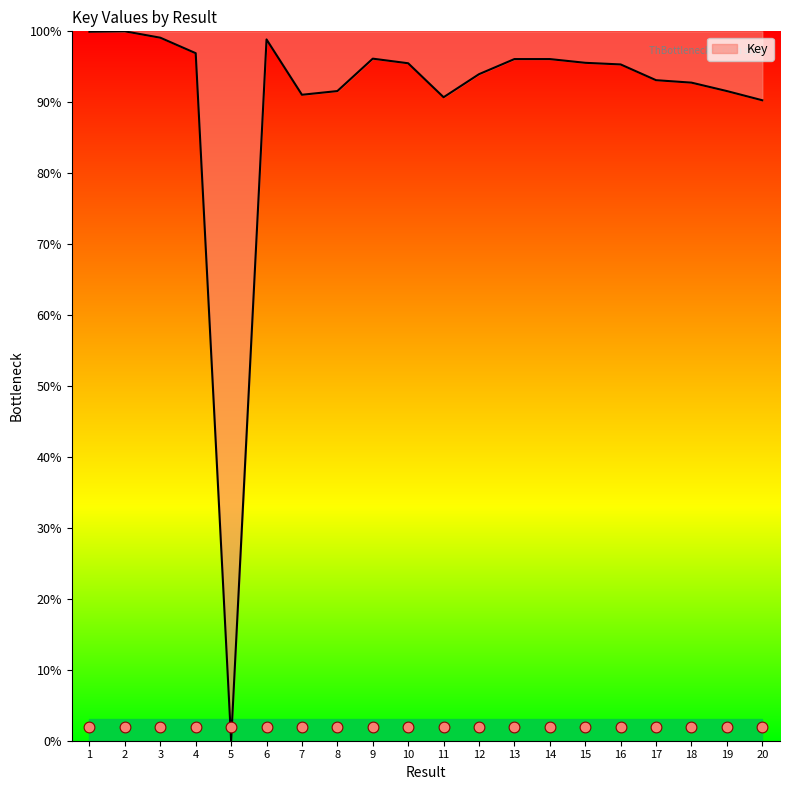

Approximately how many times larger is the value at 20 compared to 3?

0.9